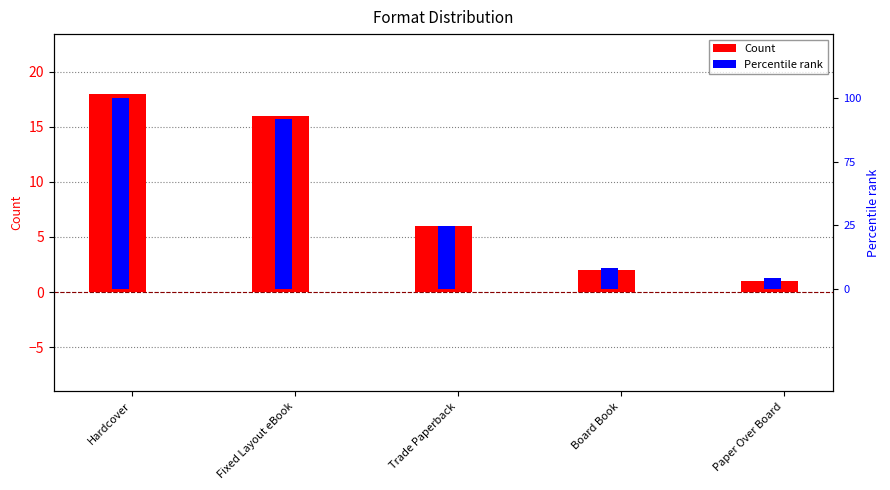

What are all the series names shown in the legend?

Count, Percentile rank